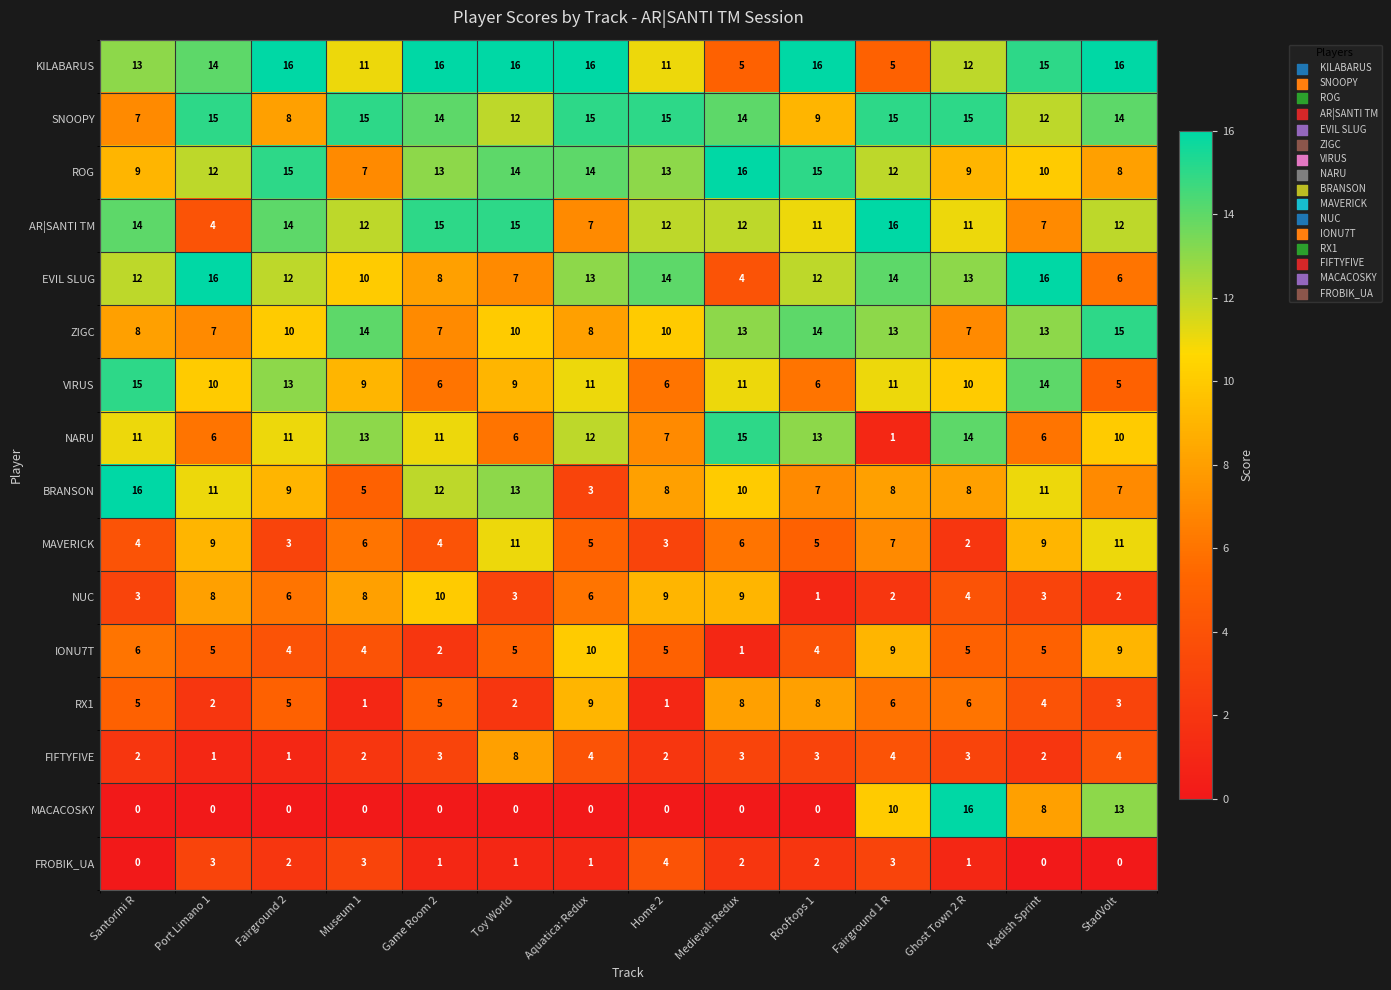

How many data points does each series have?

14